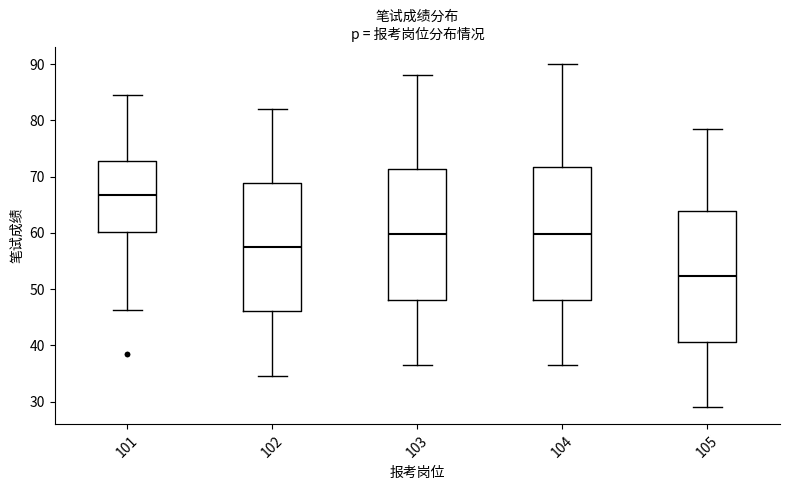

Reading left to right, read every box against the y-axis: the position of its median line, the range the box covers, and the ends of its whiskers. The values are not printed on the chart, so give them approximately, as read against the axis.

101: median 67, box 60 to 73, whiskers 46 to 85
102: median 58, box 46 to 69, whiskers 35 to 82
103: median 60, box 48 to 71, whiskers 37 to 88
104: median 60, box 48 to 72, whiskers 37 to 90
105: median 52, box 41 to 64, whiskers 29 to 79